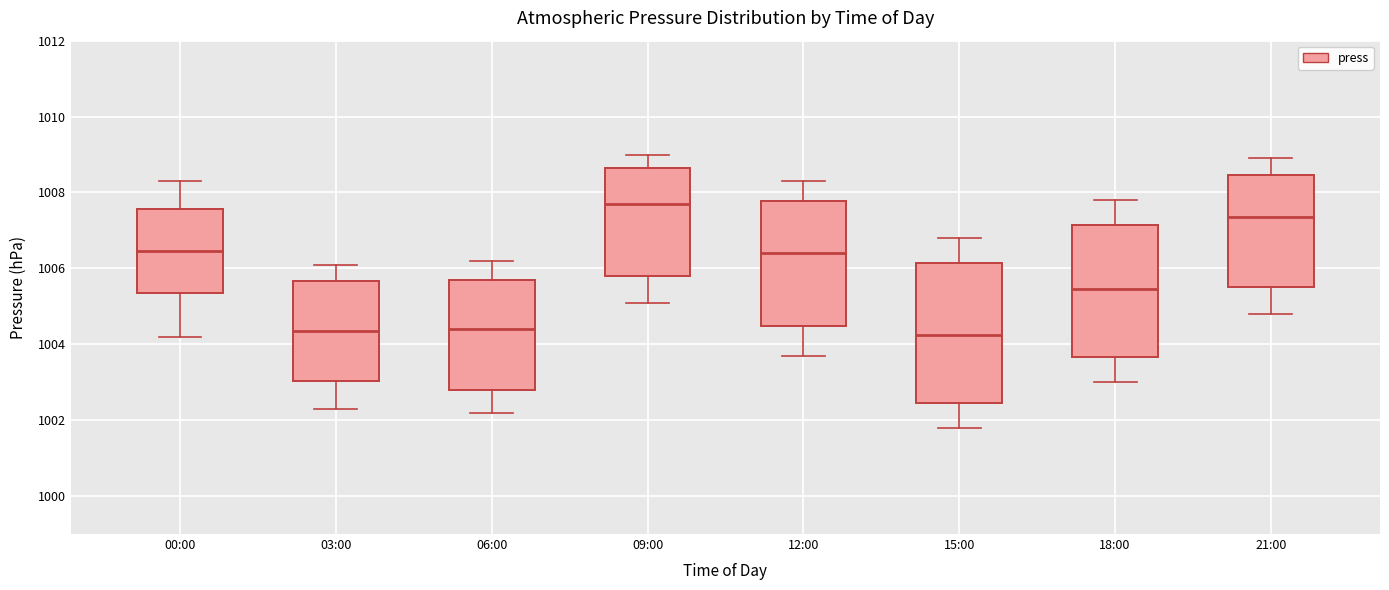

Where does the upper whisker of the box for 00:00 end on the y-axis? The values are not printed on the chart, so give them approximately, as read against the axis.

1008.4